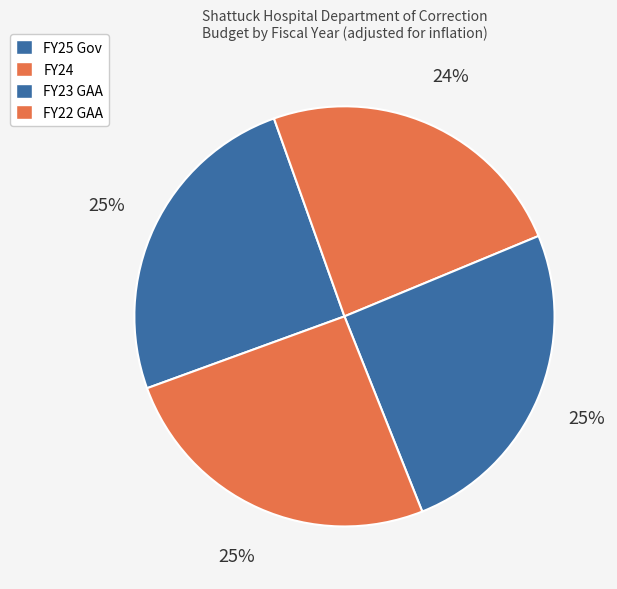

How many segments does this pie chart have?

4